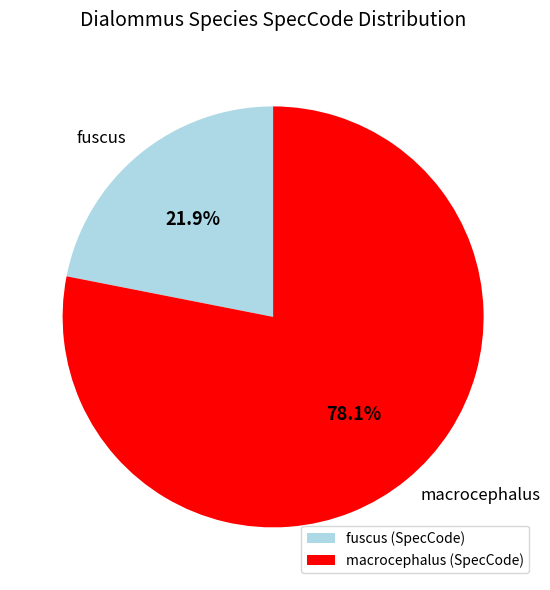

How many slices are in this pie chart?

2